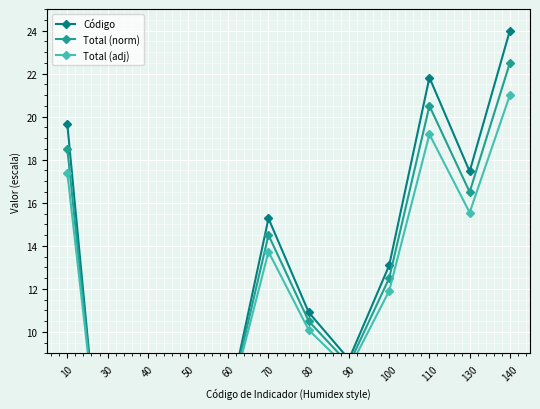

Reading left to right, list all the values displayed in this chart.

Código: 19.6	0.0	2.2	4.4	6.5	15.3	10.9	8.7	13.1	21.8	17.5	24.0
Total (norm): 18.5	0.5	2.5	4.5	6.5	14.5	10.5	8.5	12.5	20.5	16.5	22.5
Total (adj): 17.4	1.0	2.8	4.6	6.5	13.7	10.1	8.3	11.9	19.2	15.5	21.0